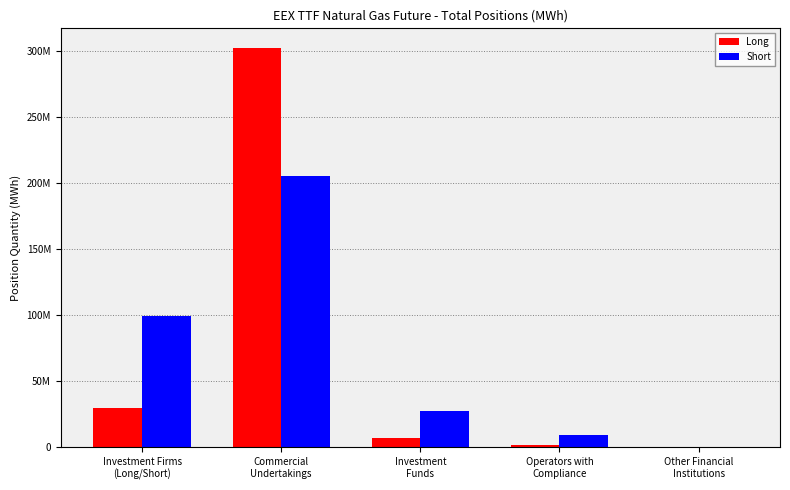

At which label is Short closest to 102432465?

Investment Firms
(Long/Short)